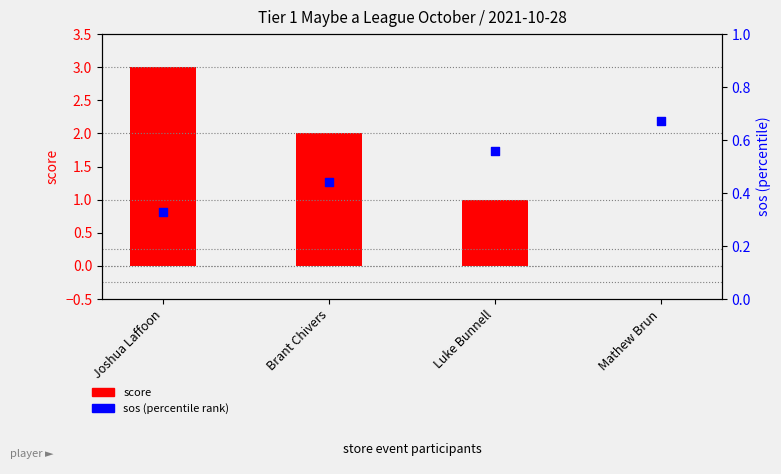

What are all the series names shown in the legend?

score, sos